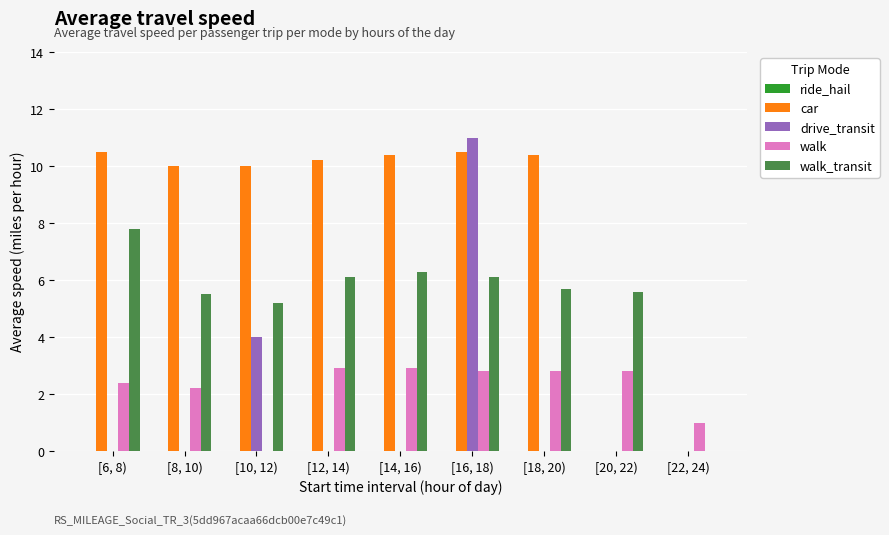

What is the sum of all walk_transit values?

48.3